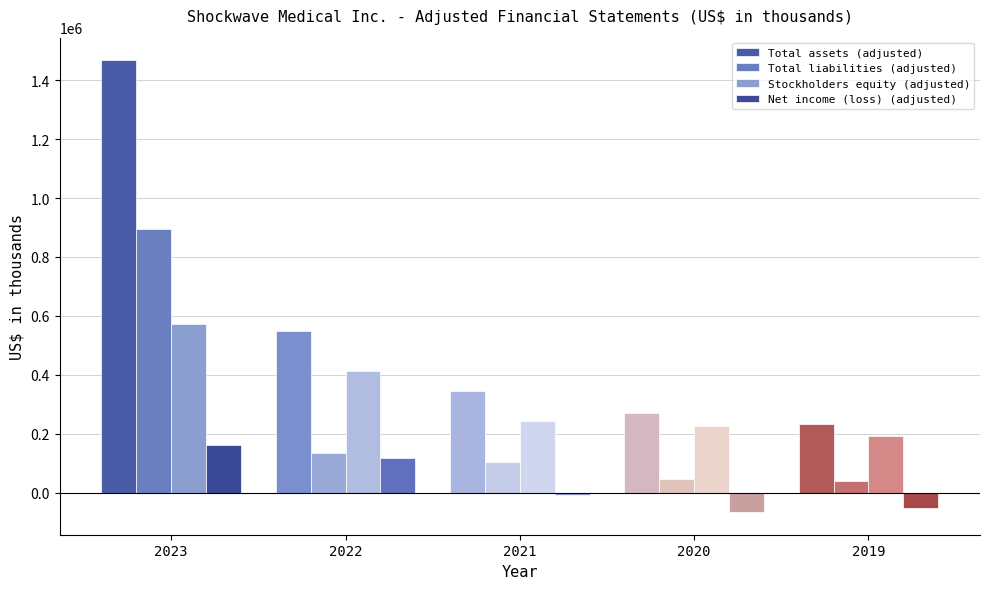

Is the value of Net income (loss) (adjusted) at 2022 greater than the value of Stockholders equity (adjusted) at 2019?

No